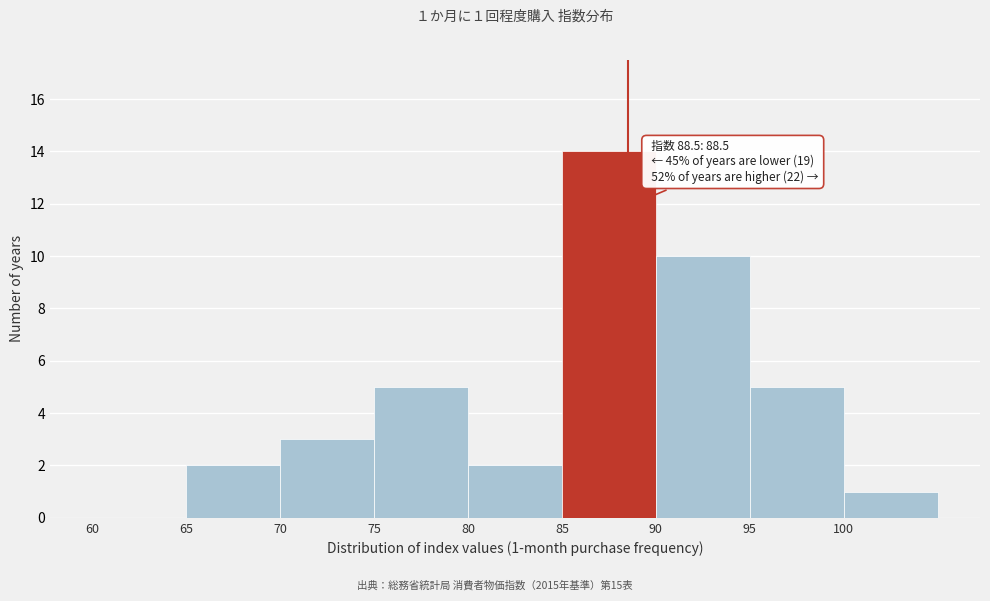

Over which range of the x-axis is the bar tallest?

85 to 90